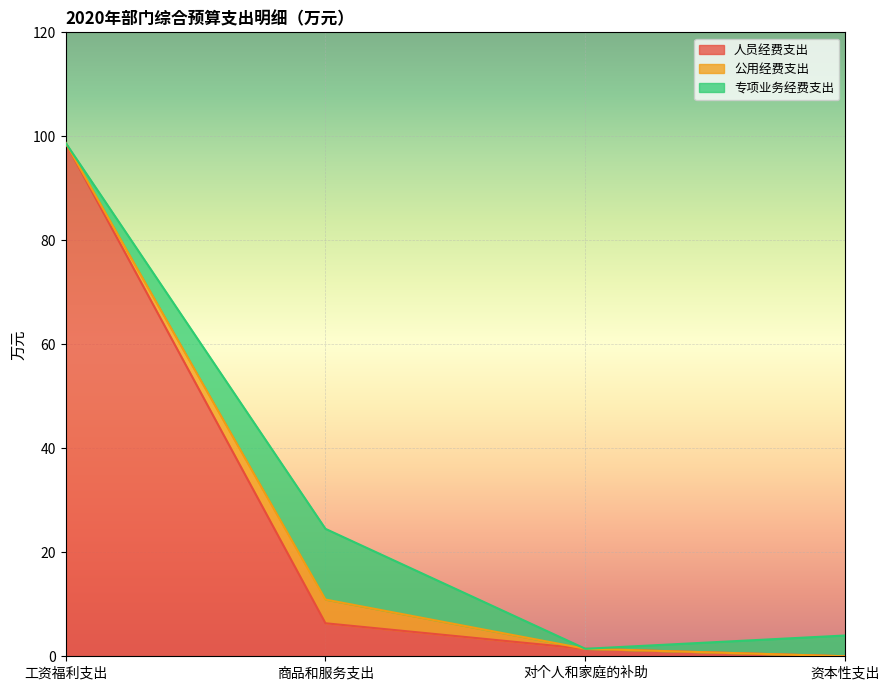

True or false: 人员经费支出 has a value of 3.7 at 商品和服务支出.

False